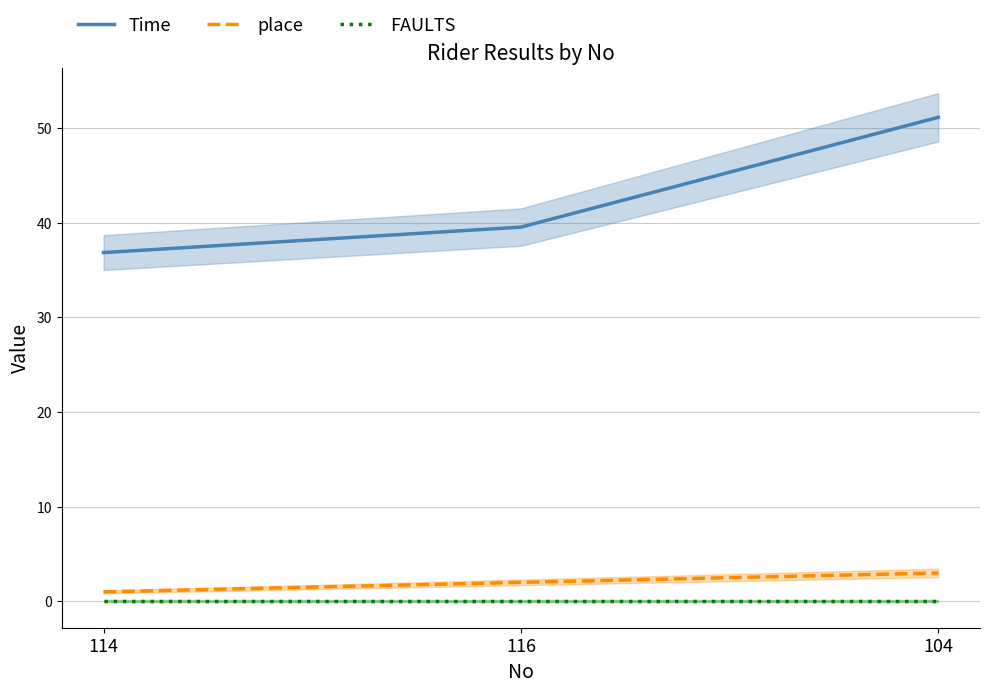

What is the difference between the maximum and second lowest values in the Time series?

11.6